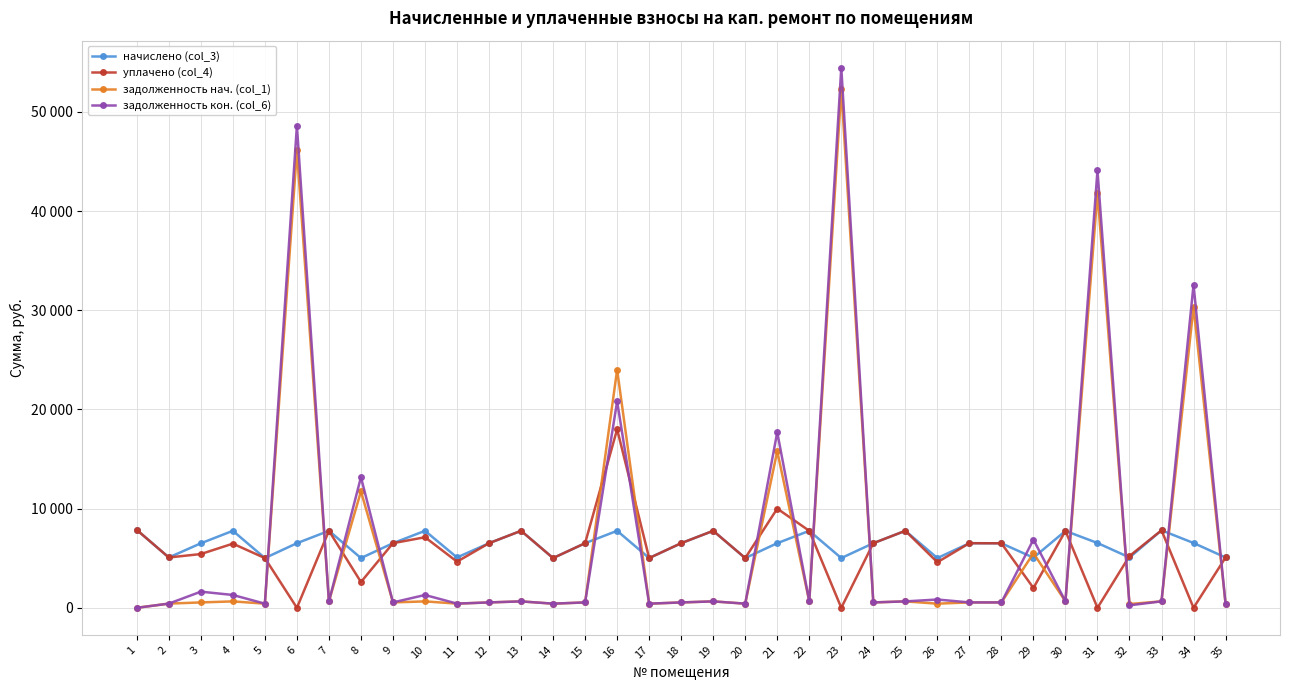

Is this an area chart (filled region under the line)?

No